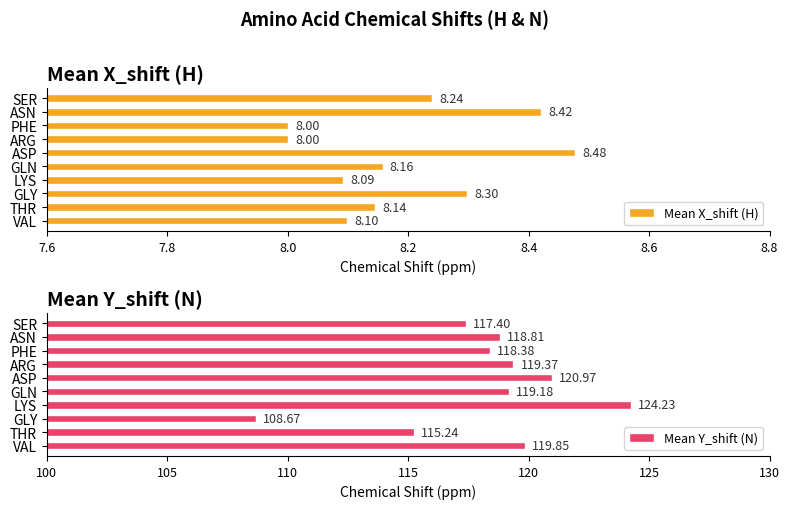

Rank the categories by Mean Y_shift (N) value from highest to lowest.

LYS, ASP, VAL, ARG, GLN, ASN, PHE, SER, THR, GLY